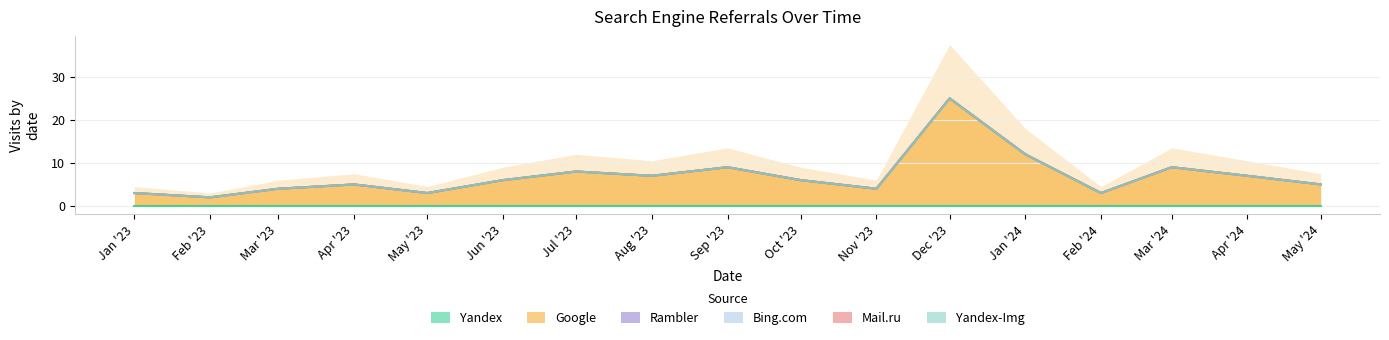

Count the number of data series in this chart.

6